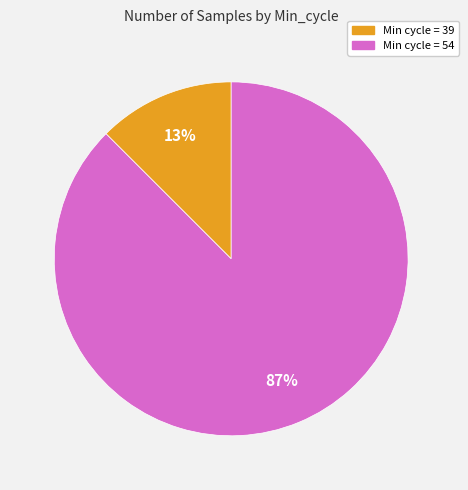

Does any single category account for the majority?

Yes